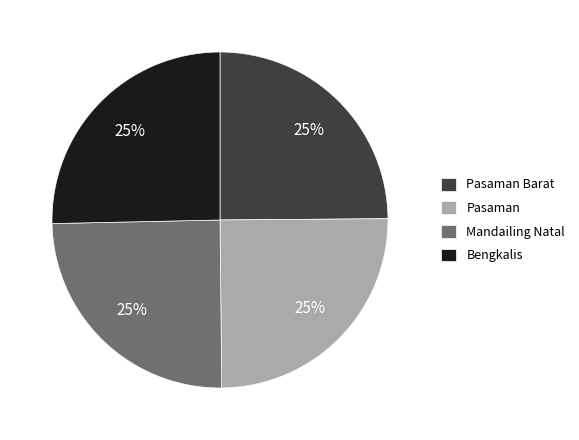

Approximately how many times larger is the value at Bengkalis compared to Mandailing Natal?

1.0